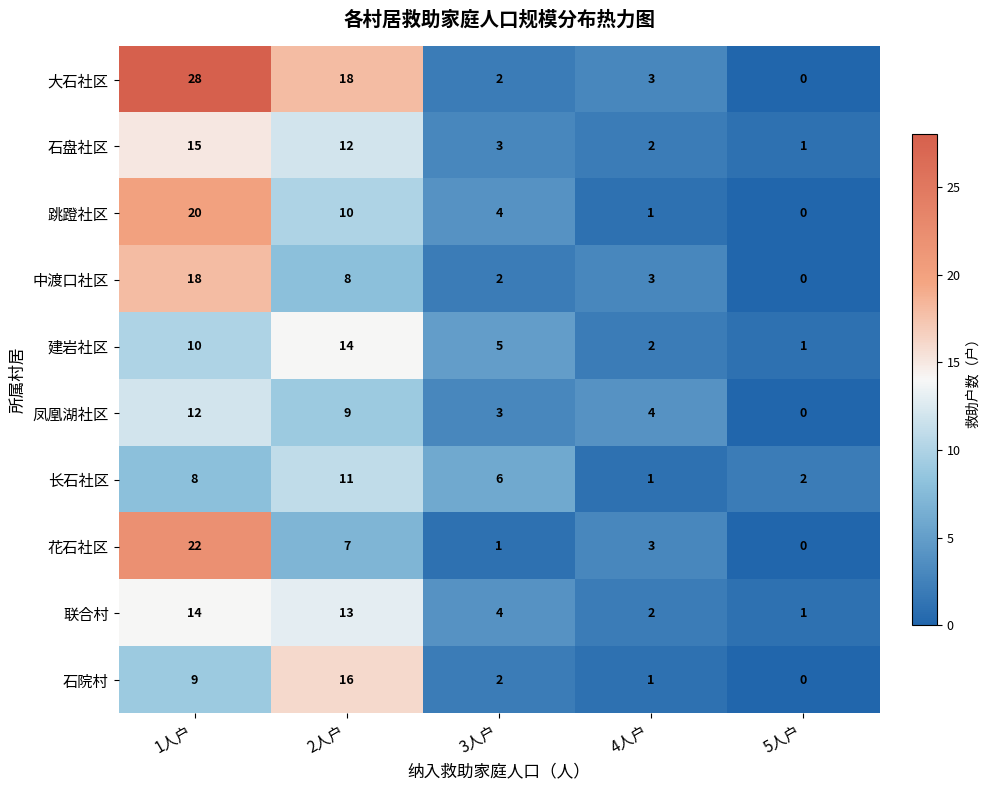

What is the total value across all series at 3人户?

32